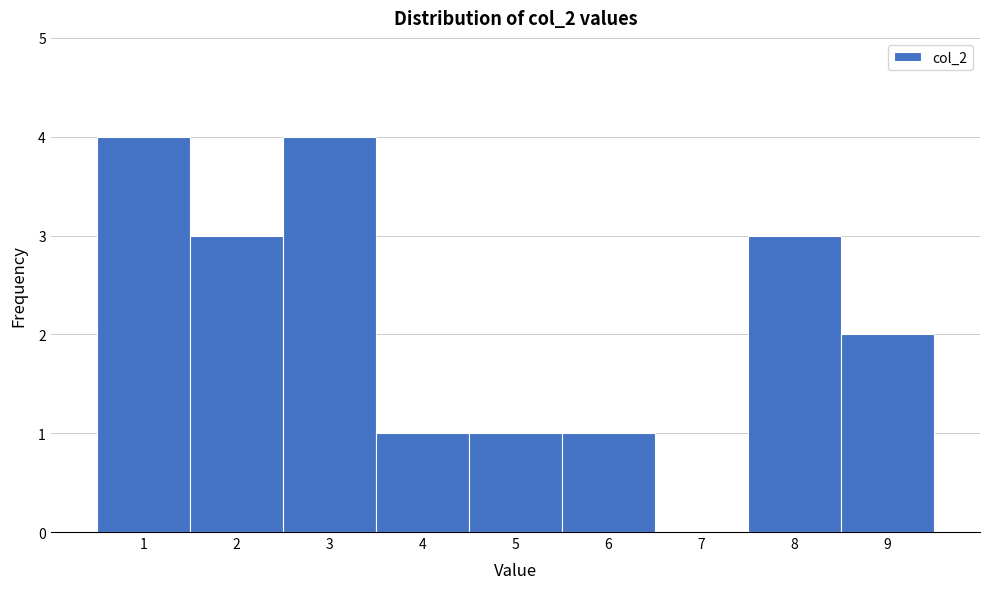

Reading left to right, list every bar in this chart as the range it spans on the x-axis followed by its height. The values are not printed on the chart, so give them approximately, as read against the axis.

0.5 to 1.5: 4
1.5 to 2.5: 3
2.5 to 3.5: 4
3.5 to 4.5: 1
4.5 to 5.5: 1
5.5 to 6.5: 1
6.5 to 7.5: 0
7.5 to 8.5: 3
8.5 to 9.5: 2